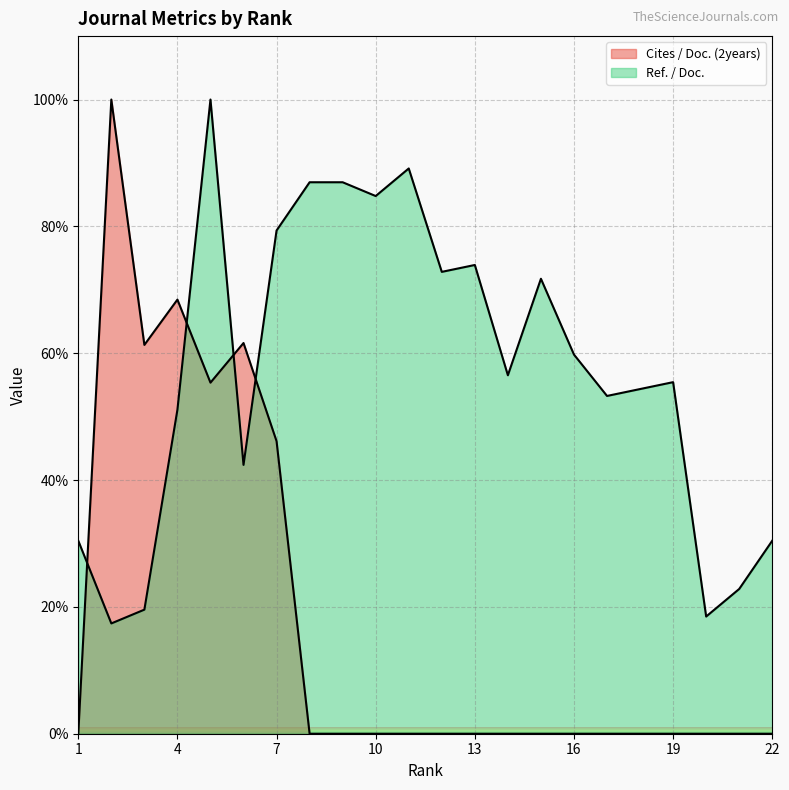

How many values in the Ref. / Doc. series exceed 56?

11